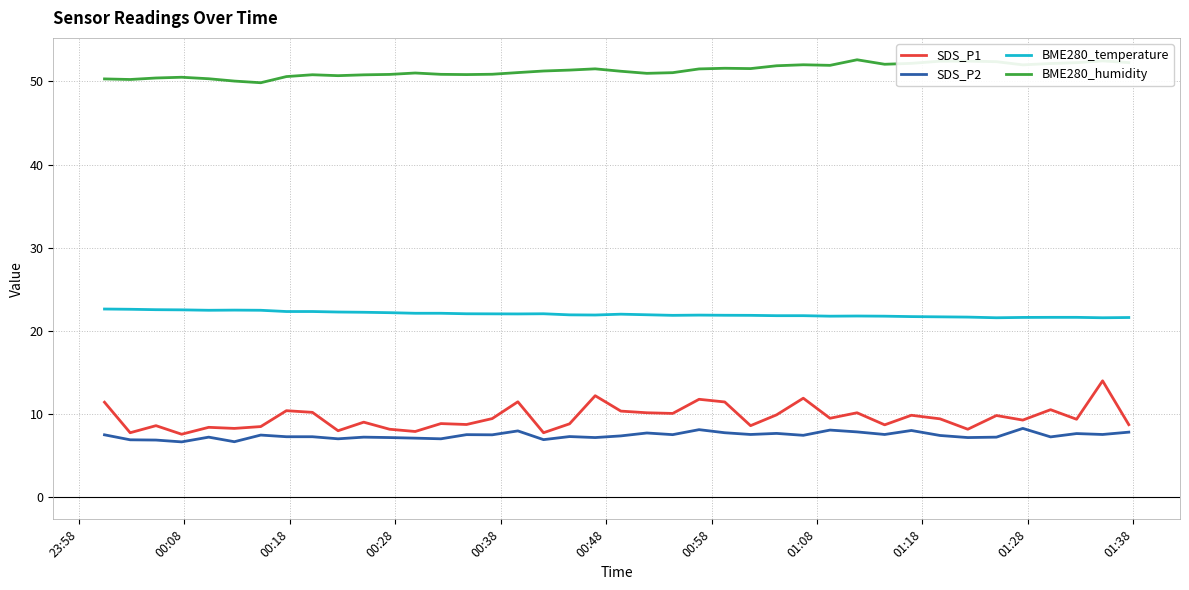

True or false: SDS_P1 and BME280_temperature cross at least once.

False